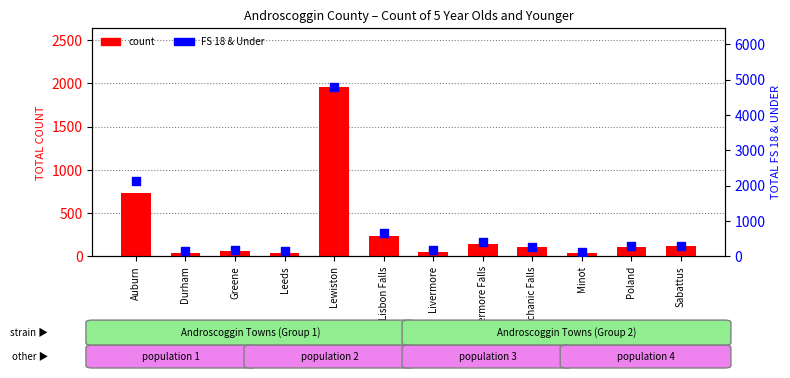

What are all the series names shown in the legend?

count, FS 18 & Under